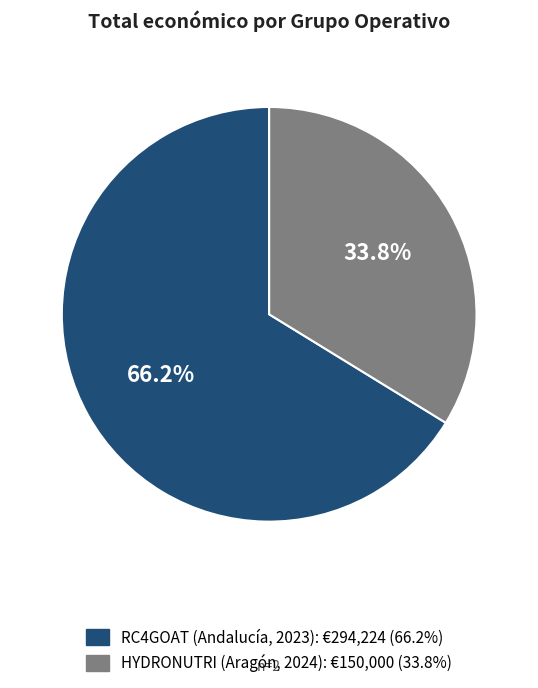

To the nearest percent, what percentage of the pie is RC4GOAT (Andalucía, 2023)?

66%